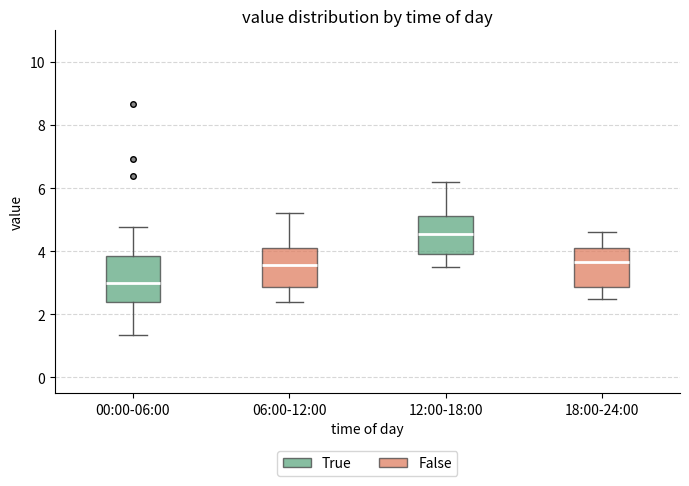

Which box has the highest median line?

12:00-18:00